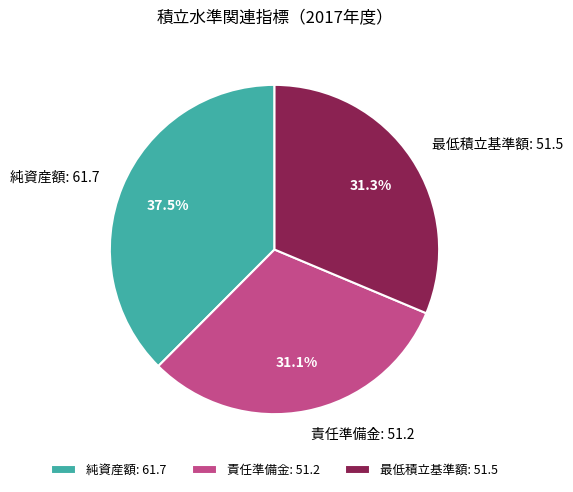

True or false: 純資産額 accounts for 45% of the total.

False